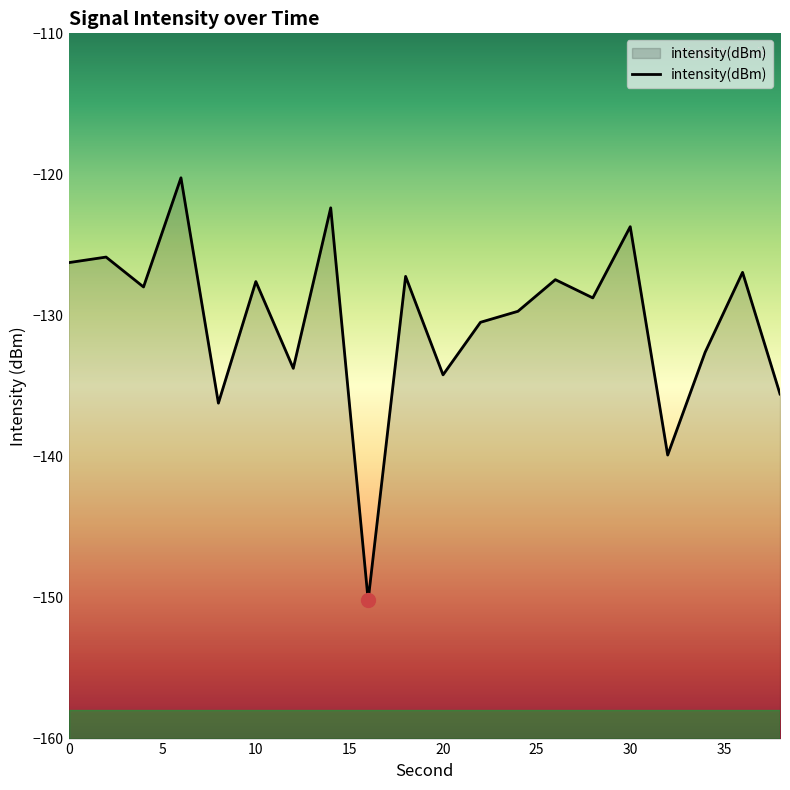

What is the value of the 2nd point from the left?

-125.9